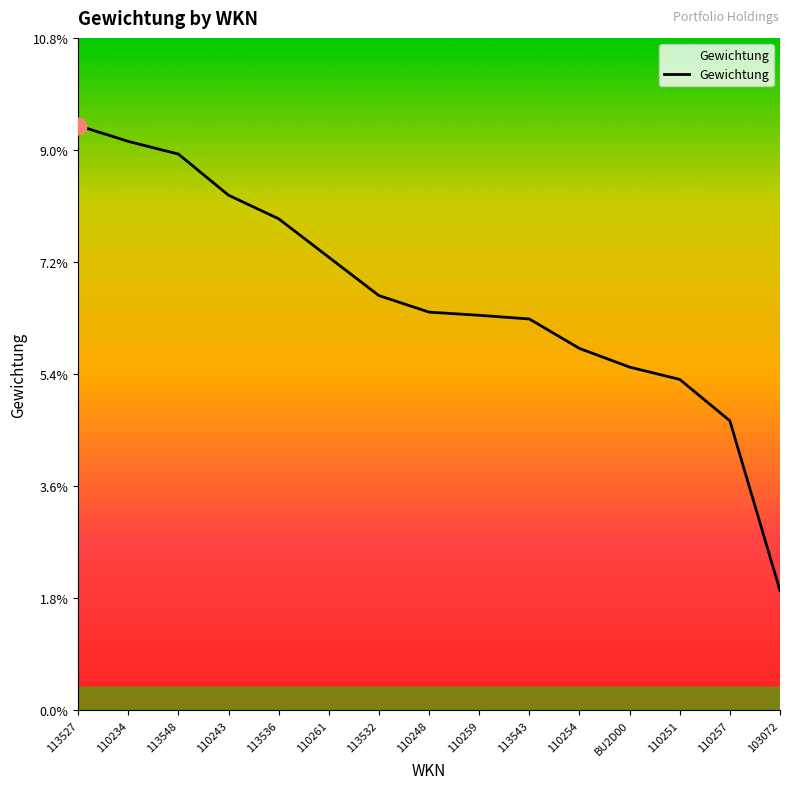

Does the chart have visible grid lines?

No